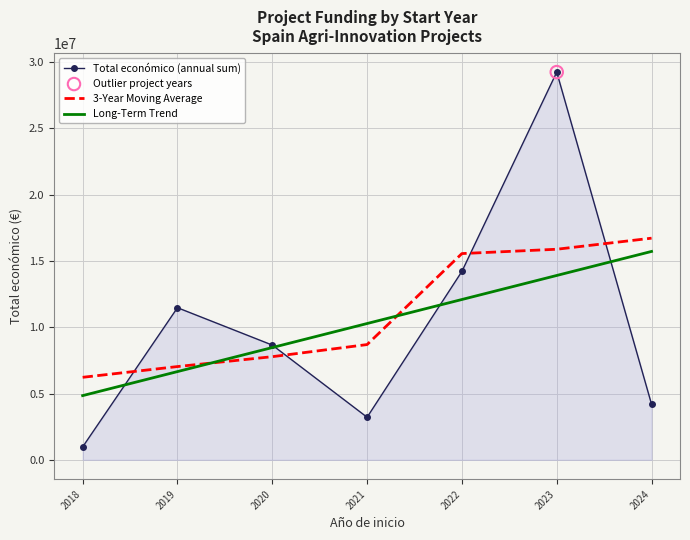

Is the value of Total económico (annual sum) at 2022 greater than the value of Long-Term Trend at 2023?

Yes